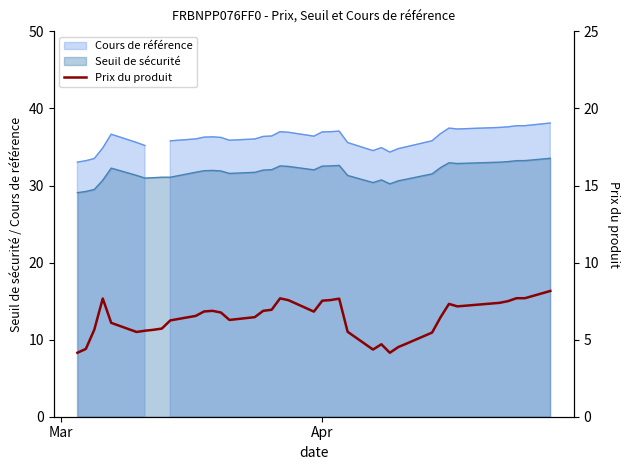

What is the minimum value shown in the chart?

4.2